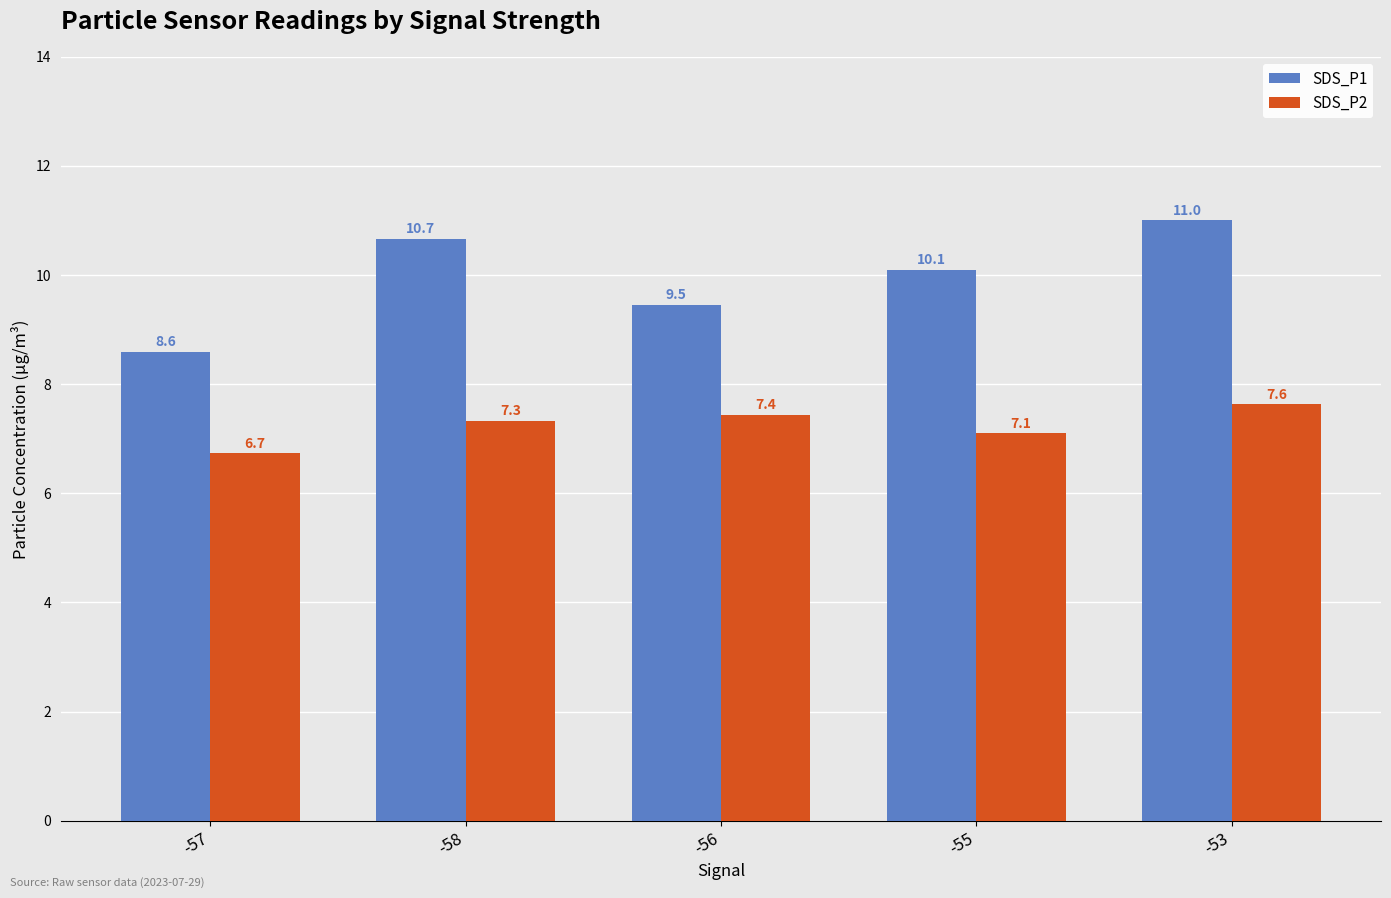

Which series changed the most between -57 and -56?

SDS_P1